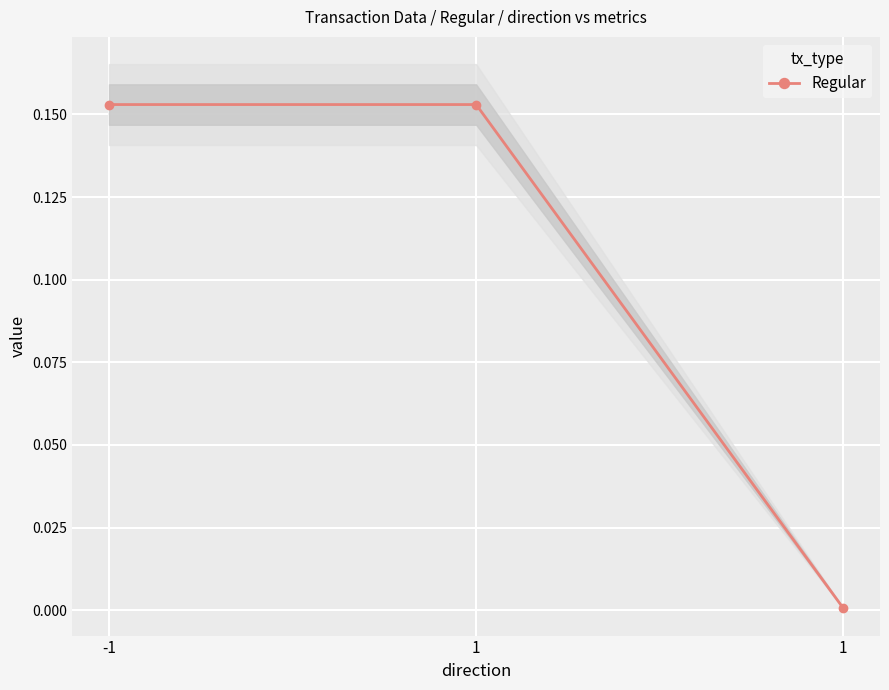

What is the sum of all values?

0.3